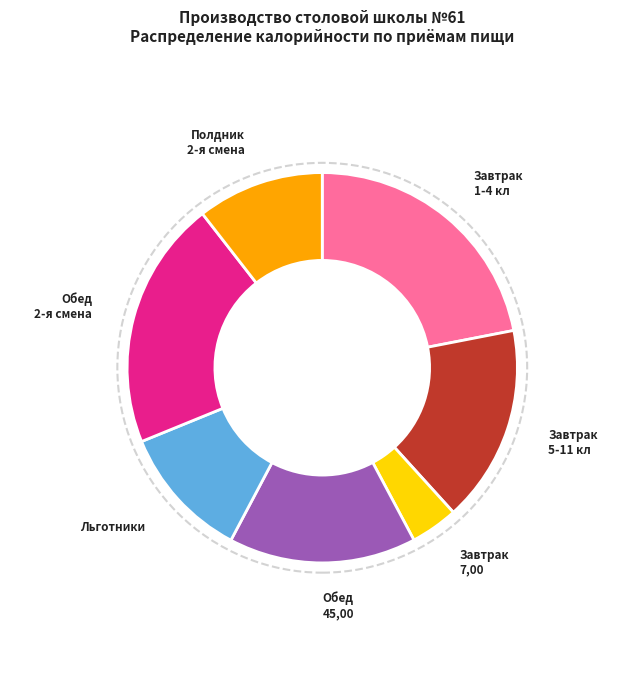

Is there a majority slice in this chart?

No